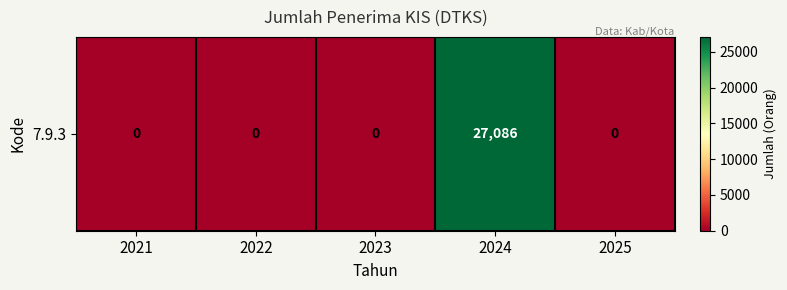

Which has a higher value, 2023 or 2021?

2023